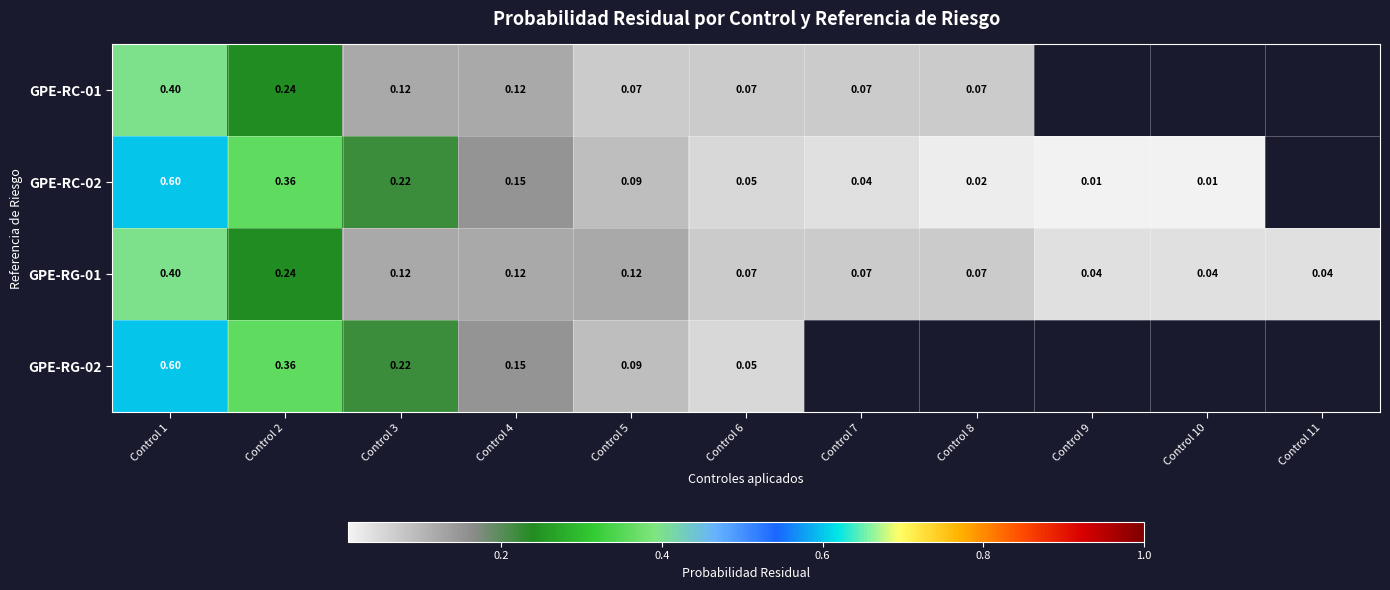

Is the value of GPE-RG-02 at Control 4 greater than the value of GPE-RC-02 at Control 2?

No